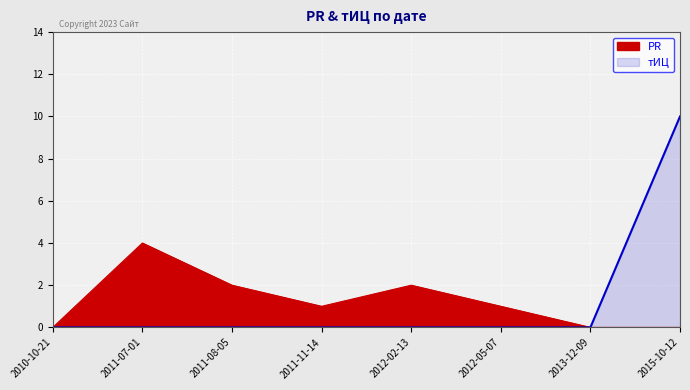

What is the label of the 3rd point from the left?

2011-08-05